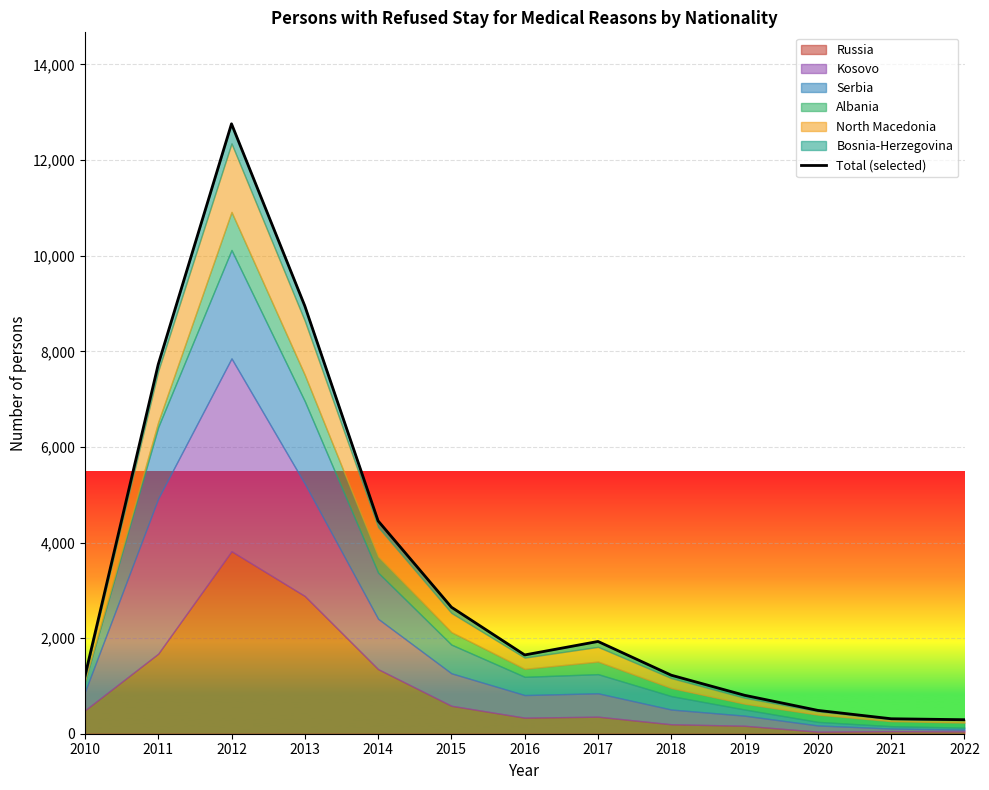

List the labels in order of value, largest first.

2012, 2013, 2011, 2014, 2015, 2017, 2016, 2018, 2010, 2019, 2020, 2021, 2022